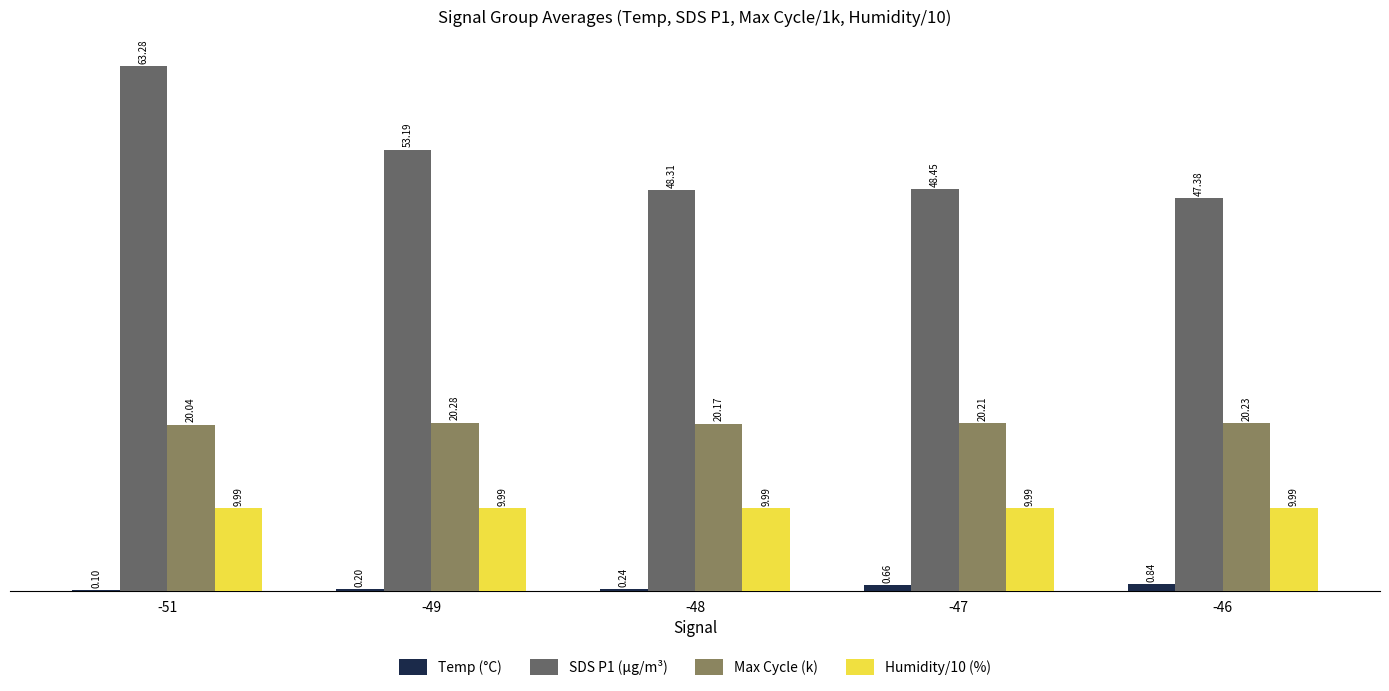

Is it true that Humidity/10 (%) equals 10.0 at -51?

True